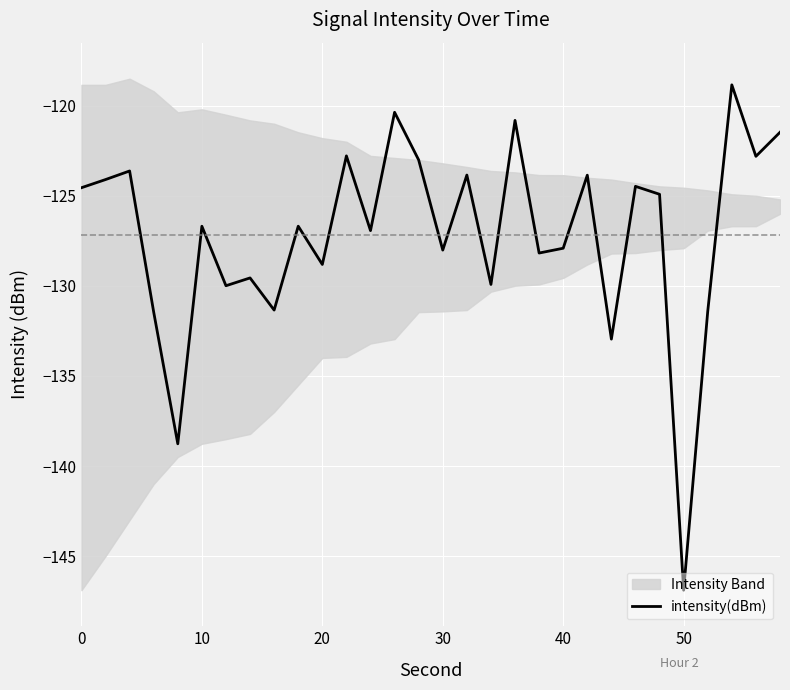

Is it true that intensity(dBm) equals -128.8 at 20?

True